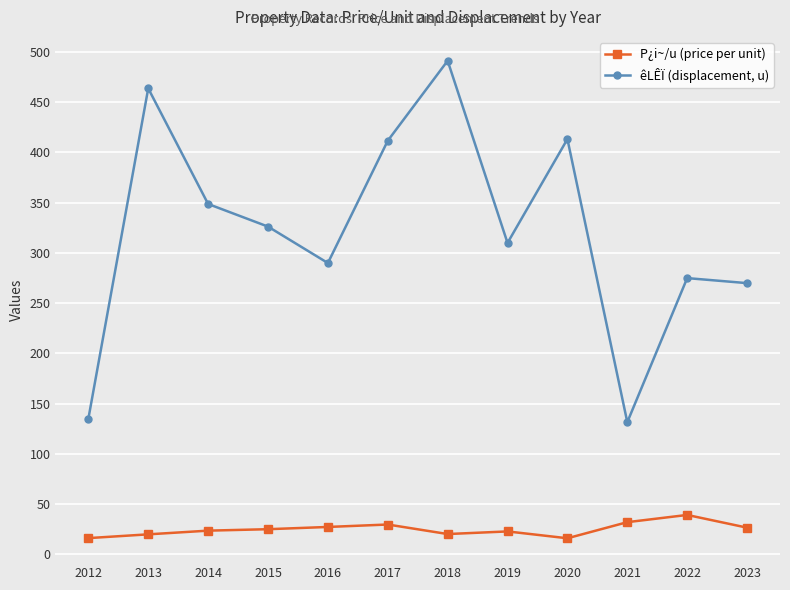

What are all the series names shown in the legend?

P¿i~/u (price per unit), êLÊÏ (displacement, u)